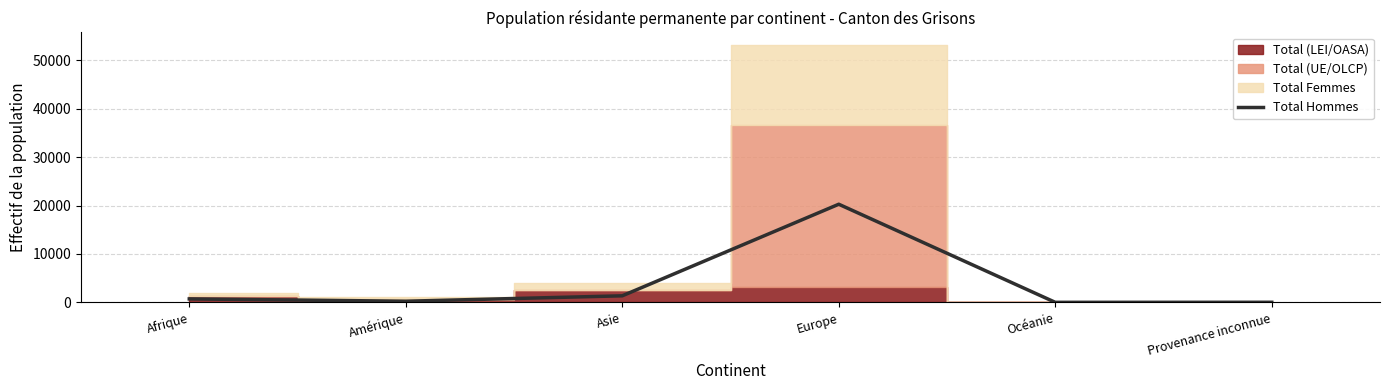

What position from the left is Océanie?

5